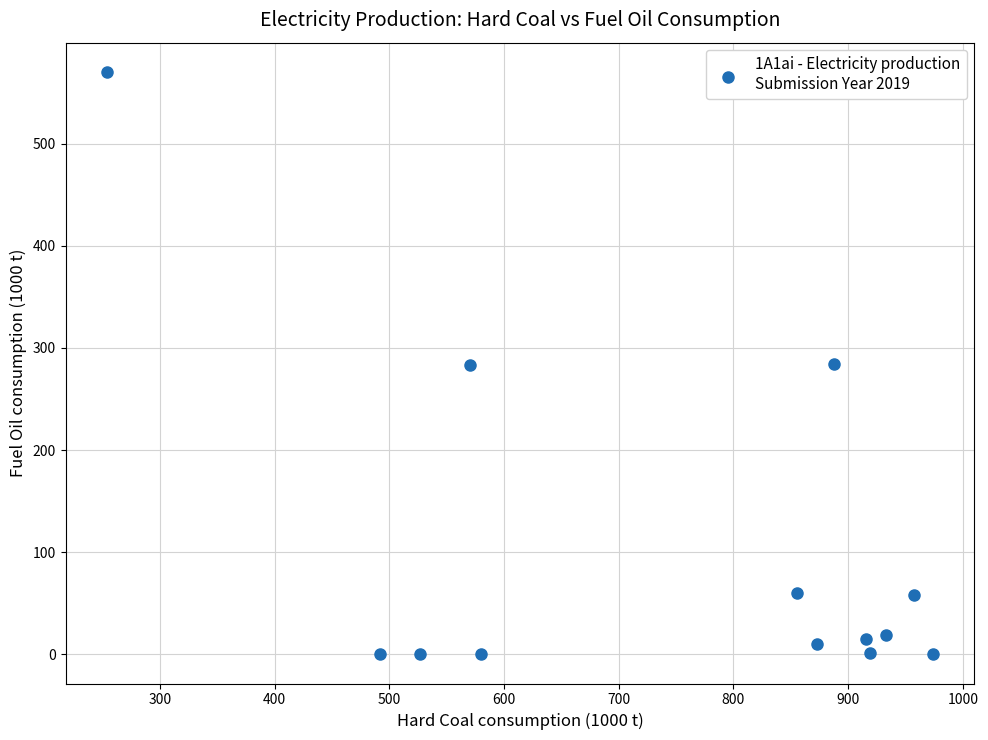

What is the range of Y values (max minus min)?

570.4